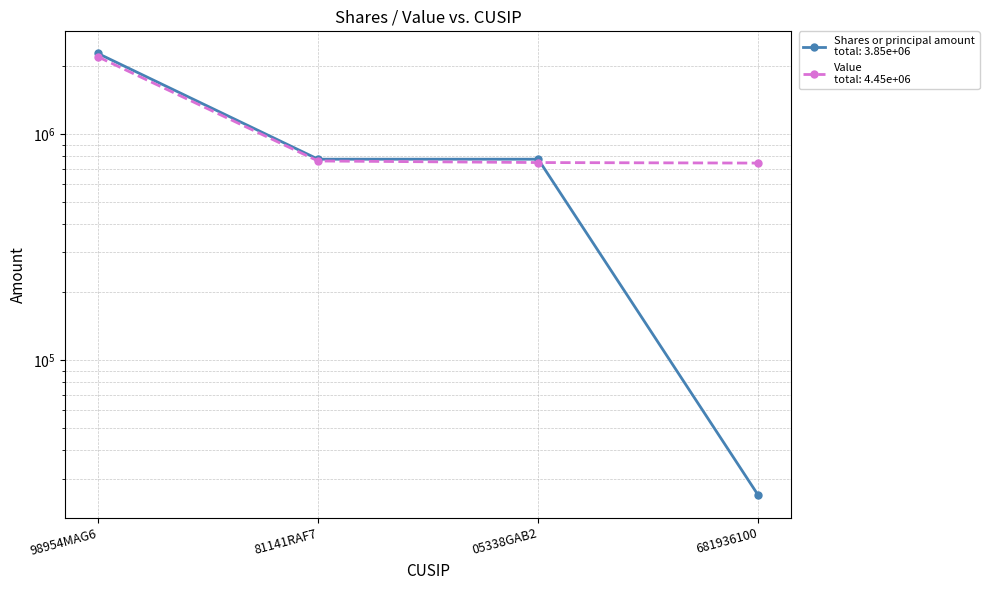

How many lines are shown in the chart?

2